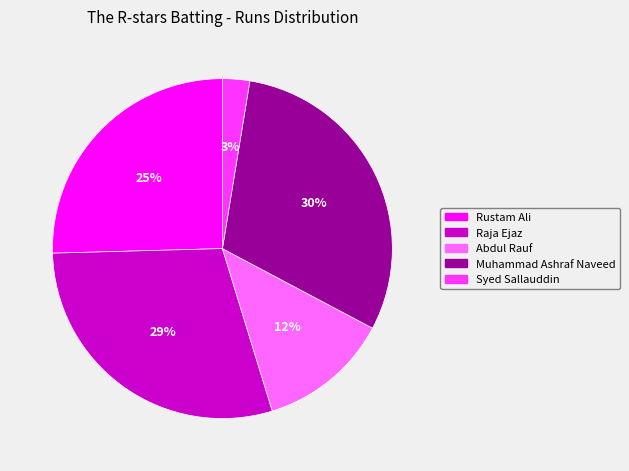

To the nearest percent, what is the combined percentage of Rustam Ali and Muhammad Ashraf Naveed?

56%